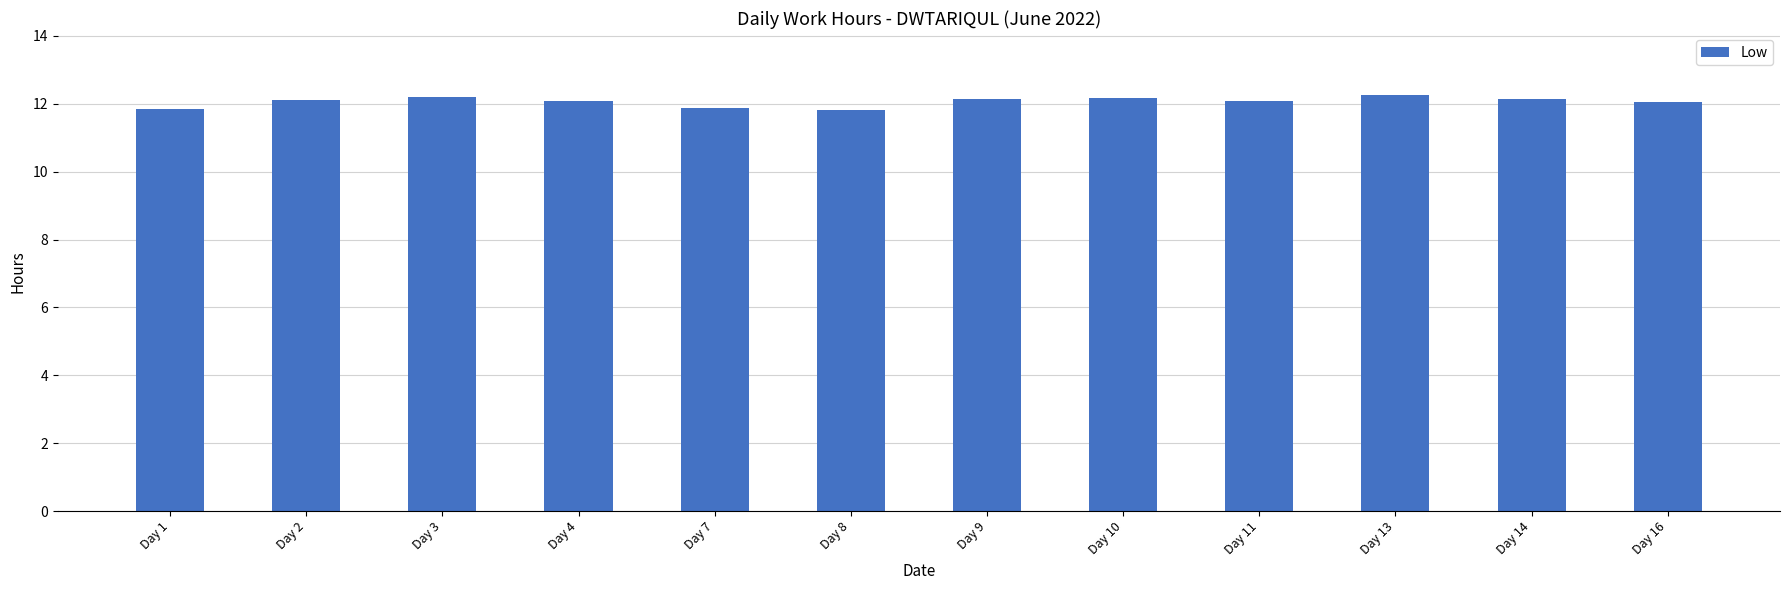

The value at Day 8 is 11.8. True or false?

True